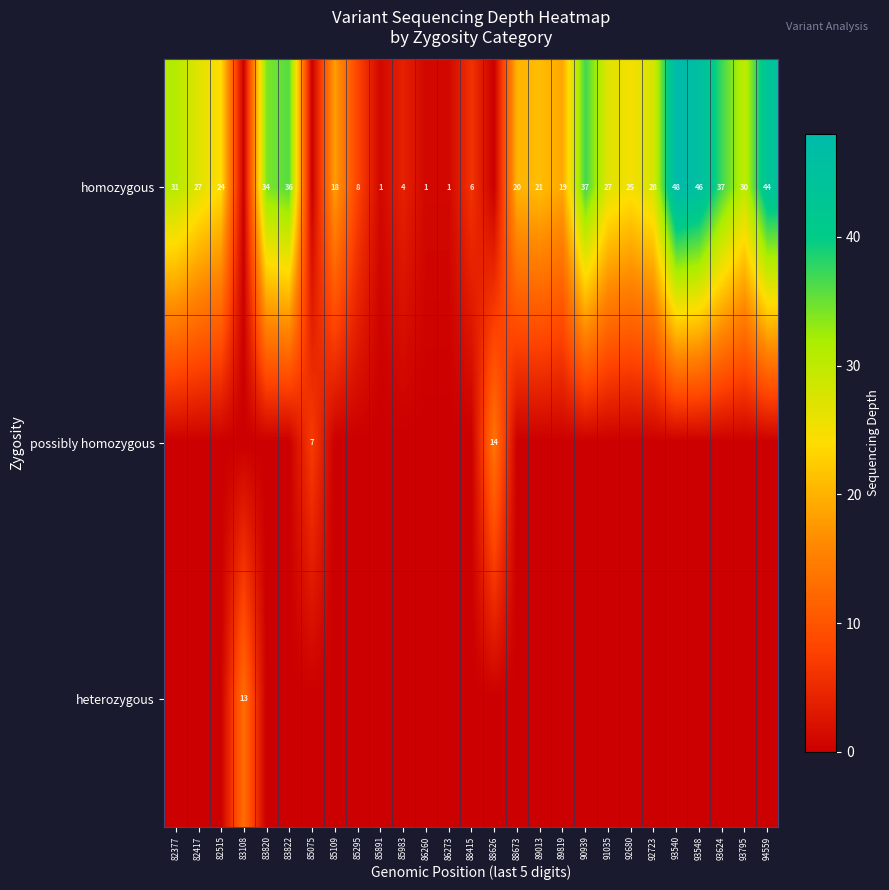

Is it true that homozygous equals 6 at 88415?

True